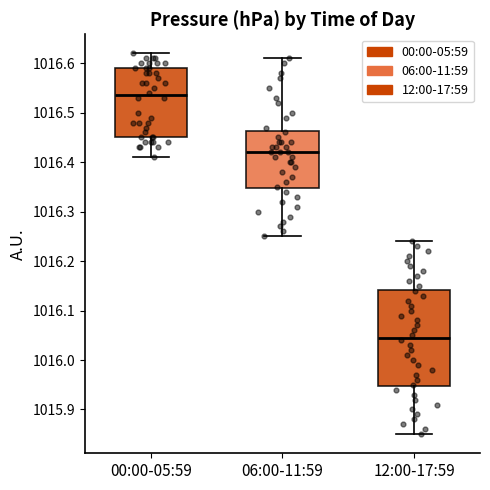

Reading left to right, transcribe this box plot: for each box, give where its median line is, the range the box spans, and where its two whiskers end, as read against the y-axis. The values are not printed on the chart, so give them approximately, as read against the axis.

00:00-05:59: median 1016.54, box 1016.45 to 1016.59, whiskers 1016.41 to 1016.62
06:00-11:59: median 1016.42, box 1016.35 to 1016.46, whiskers 1016.25 to 1016.61
12:00-17:59: median 1016.05, box 1015.95 to 1016.14, whiskers 1015.85 to 1016.24